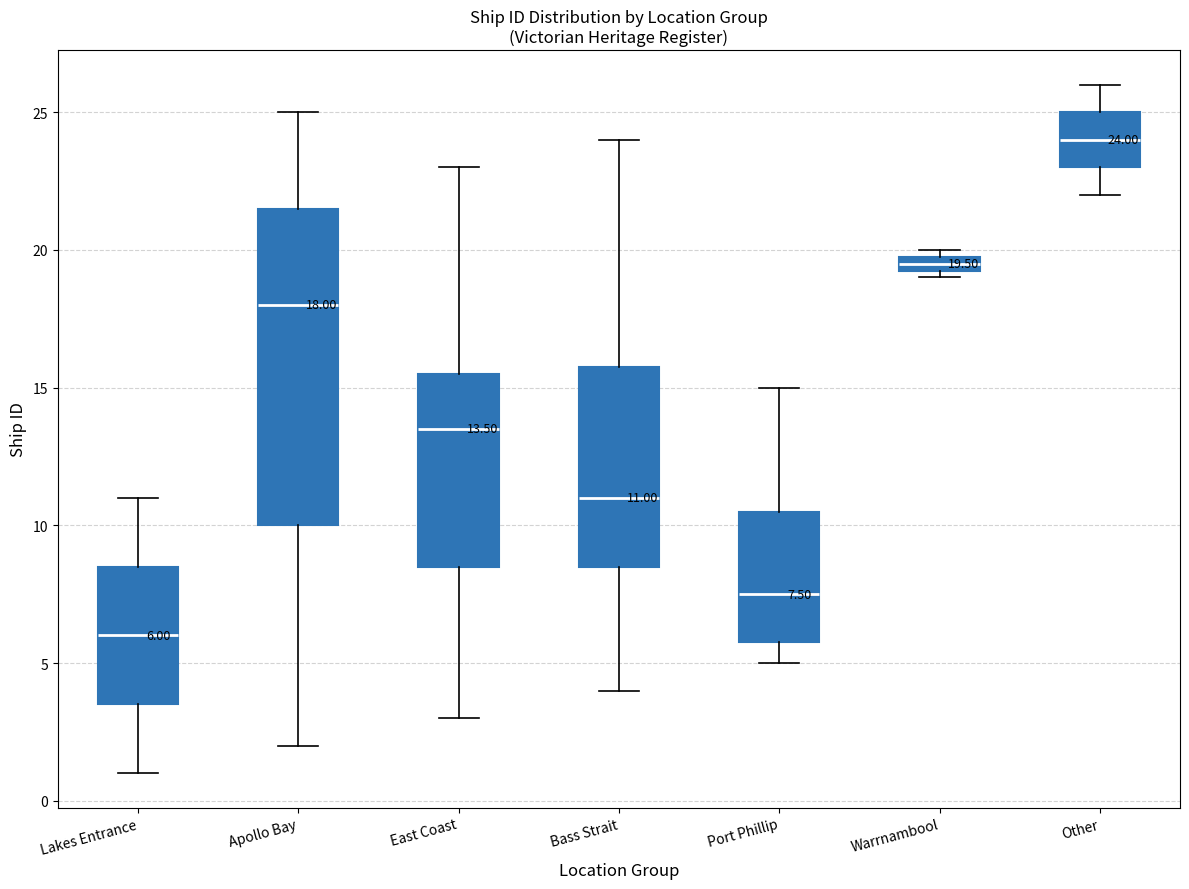

Comparing the boxes themselves (not the whiskers), which one is the tallest?

Apollo Bay